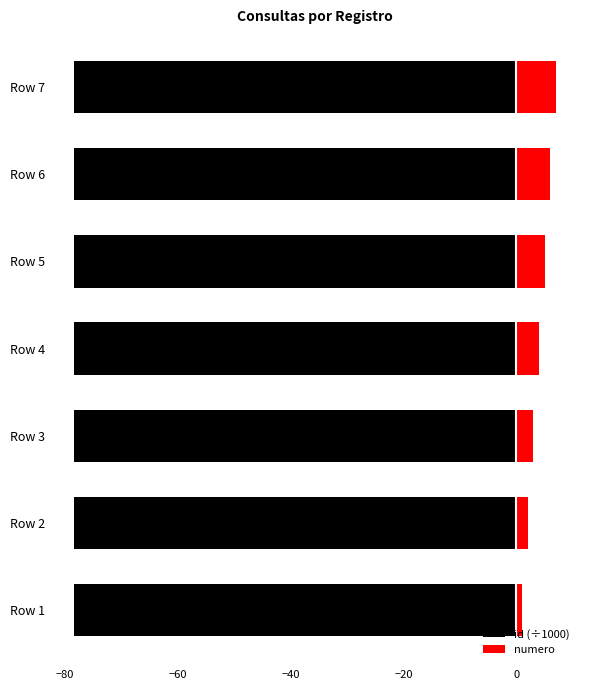

What are all the series names shown in the legend?

id (÷1000), numero